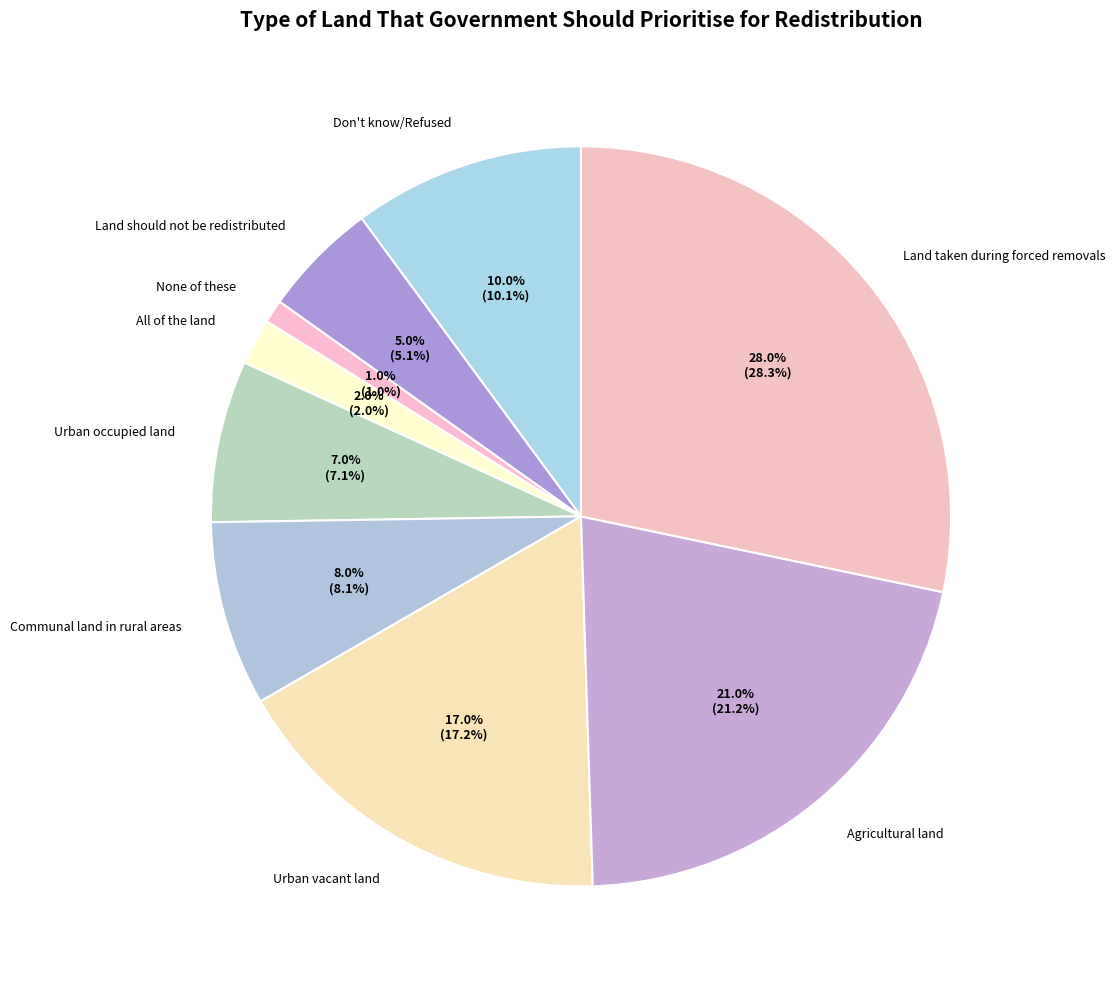

To the nearest percent, what is the average slice percentage?

11%